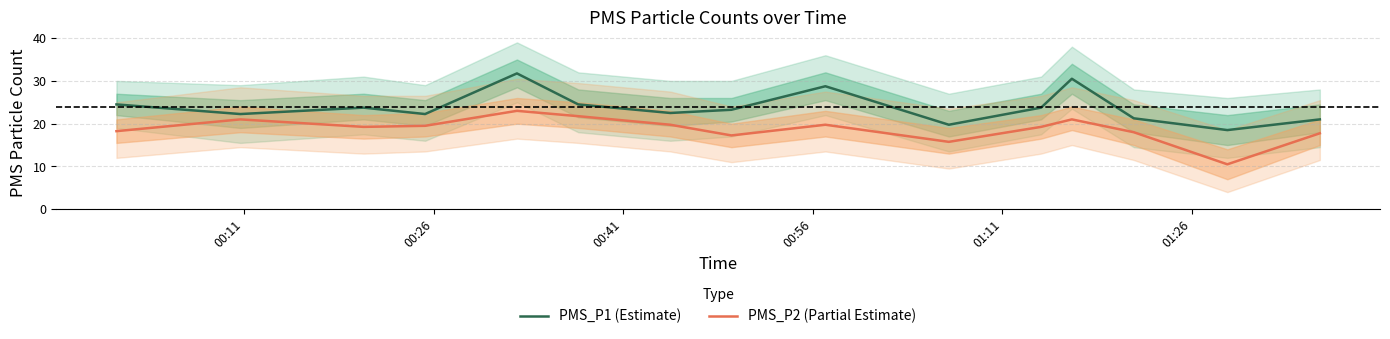

True or false: PMS_P2 (Partial Estimate) and PMS_P1 (Estimate) intersect in this chart.

False